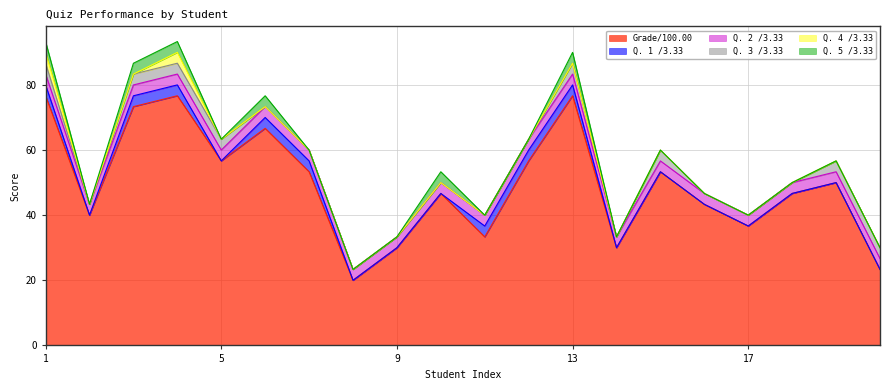

True or false: Q. 1 /3.33 has a value of 0.0 at 8.

True